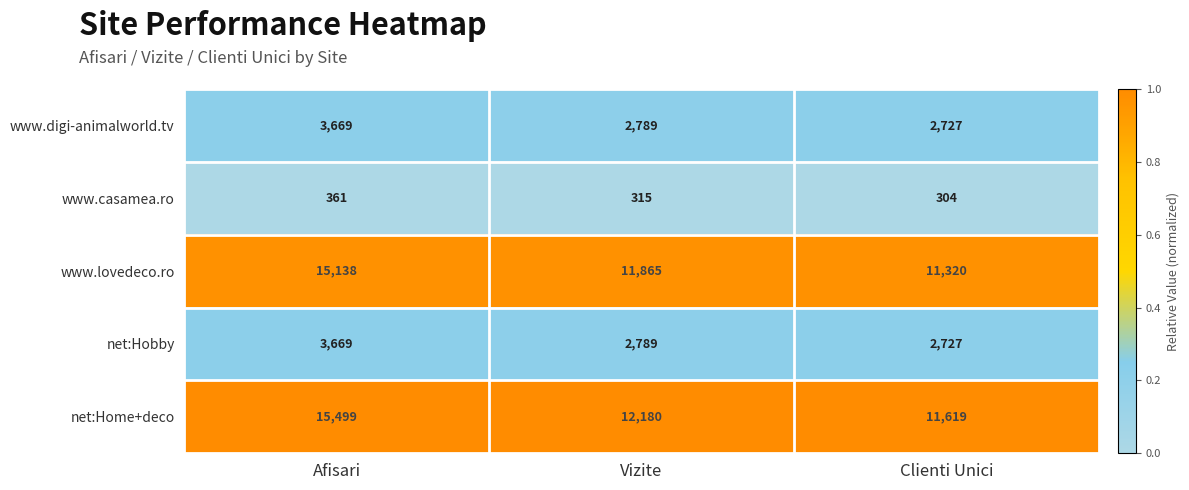

Rank the series at Clienti Unici from highest to lowest value.

net:Home+deco, www.lovedeco.ro, www.digi-animalworld.tv, net:Hobby, www.casamea.ro